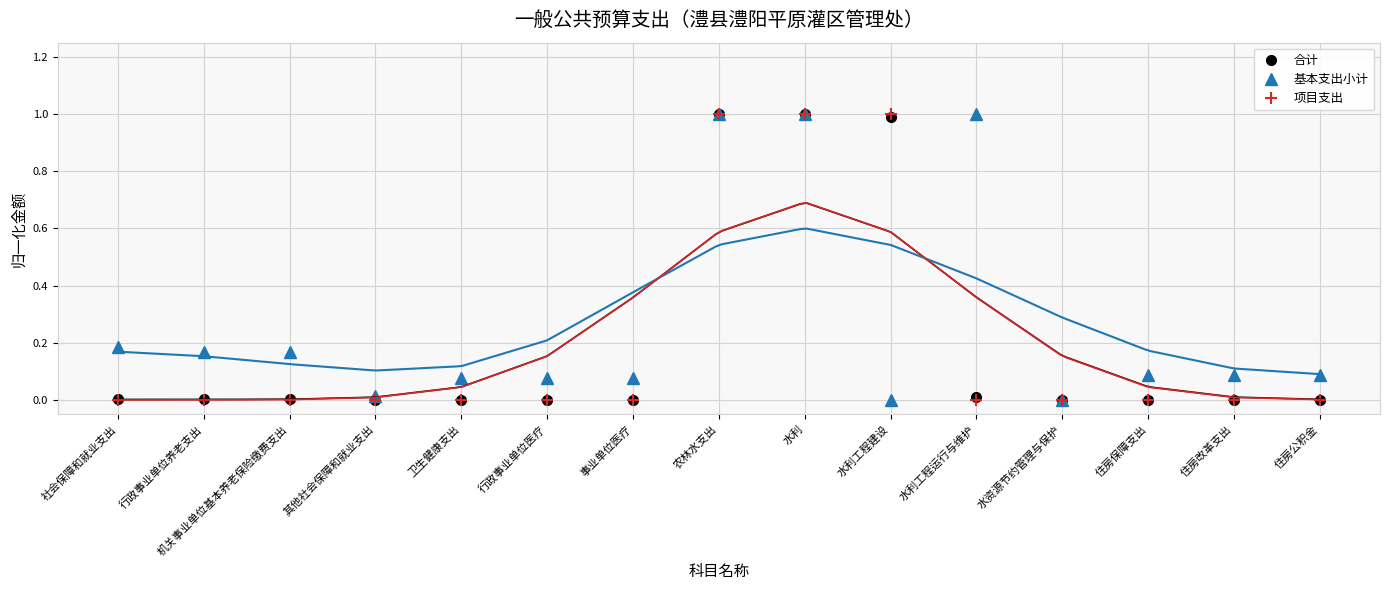

The 基本支出小计 series shows 0.0 at 事业单位医疗. True or false?

False